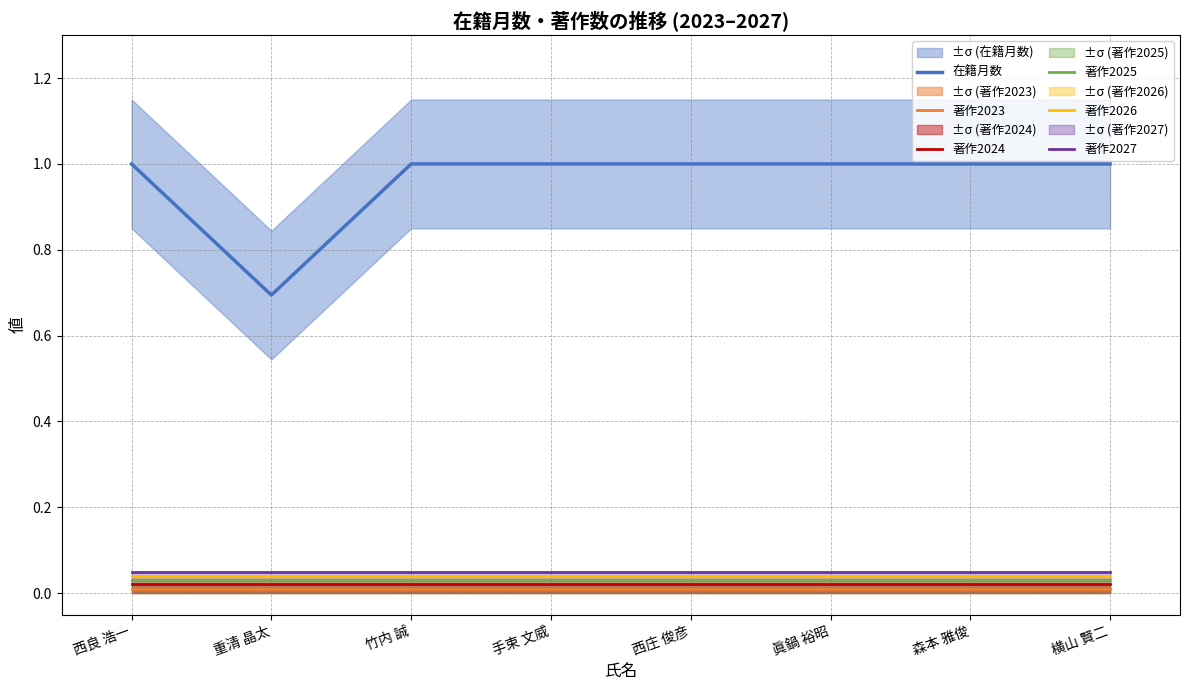

In 在籍月数, how many points are lower than both neighbors (excluding endpoints)?

1